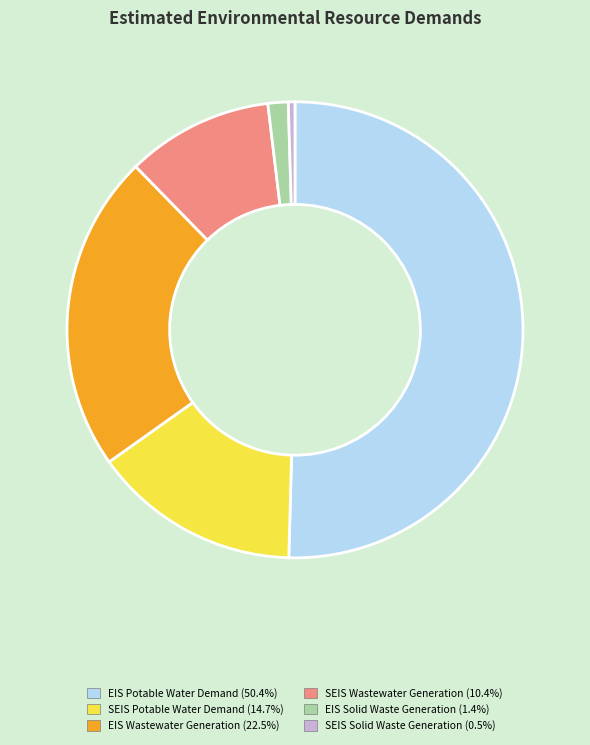

Is the sum of EIS Solid Waste Generation and EIS Potable Water Demand greater than half?

Yes